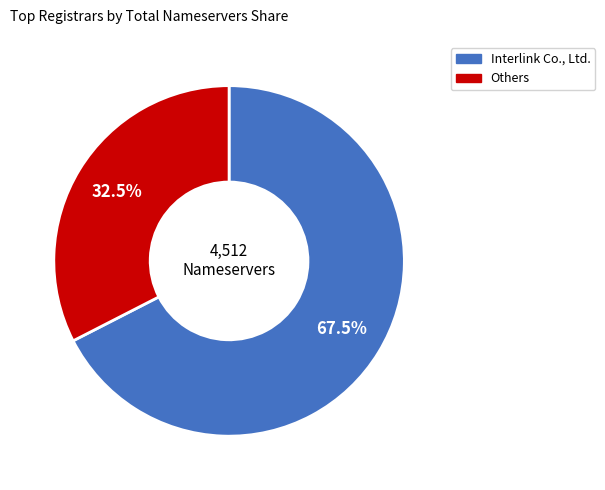

Rank the categories by value from highest to lowest.

Interlink Co., Ltd., Others